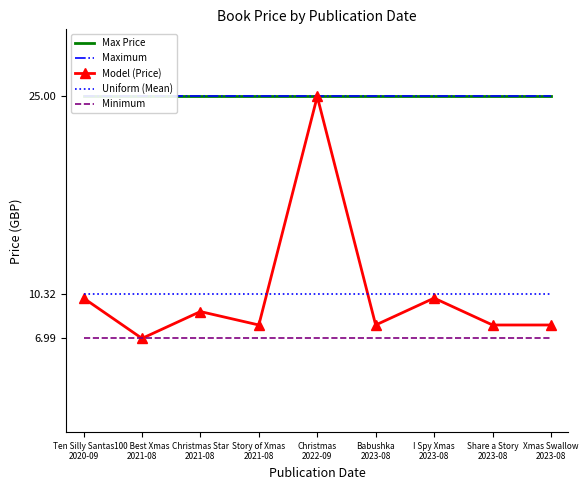

What value does the Max Price series have at Christmas Star
2021-08?

25.0